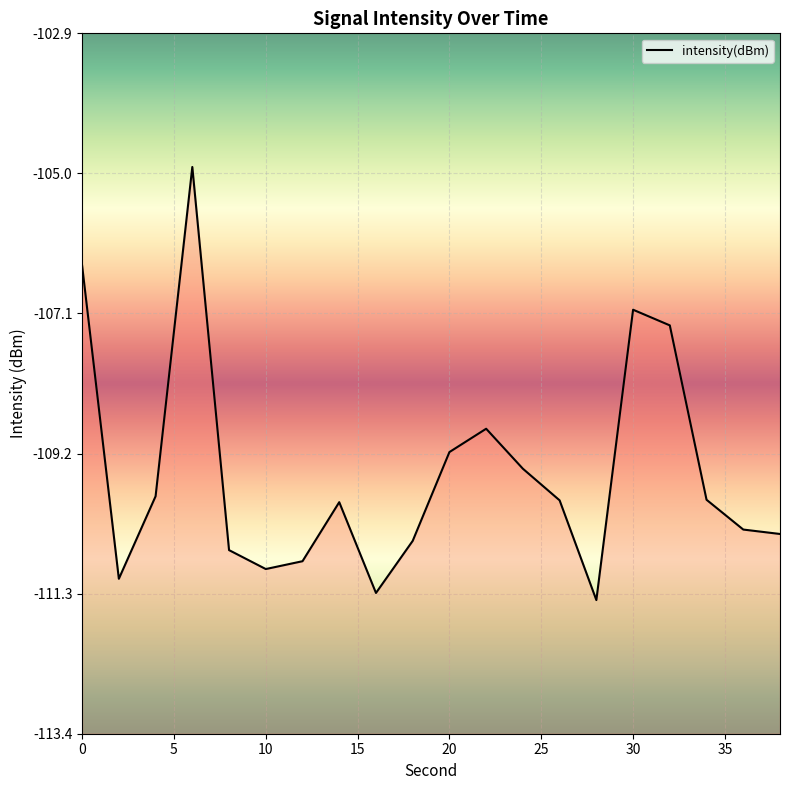

What is the sum of all values?

-2190.6